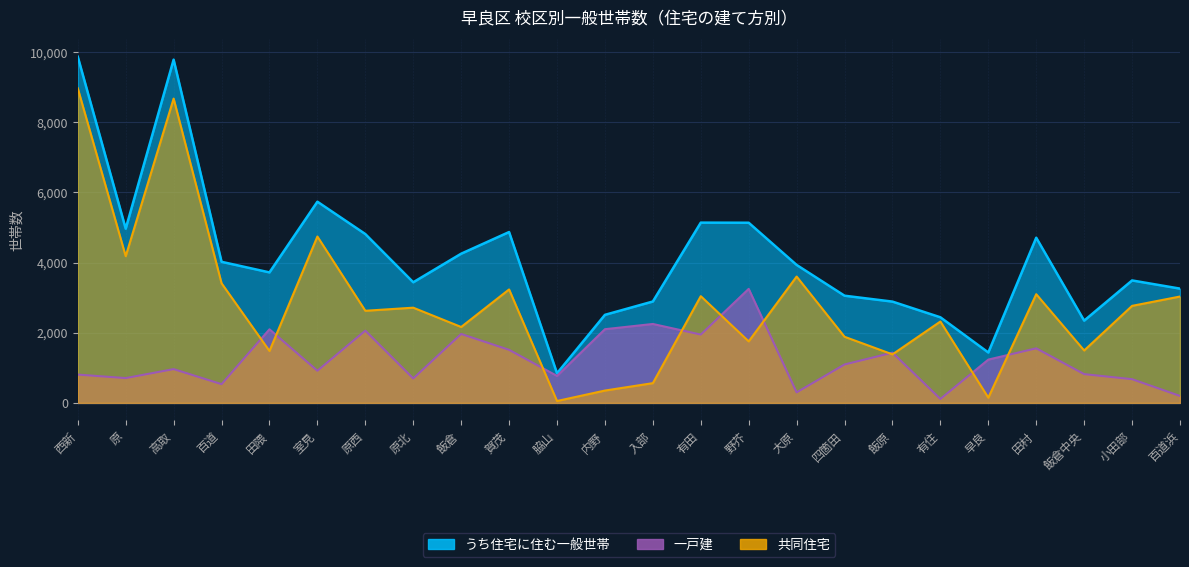

How many lines are shown in the chart?

3